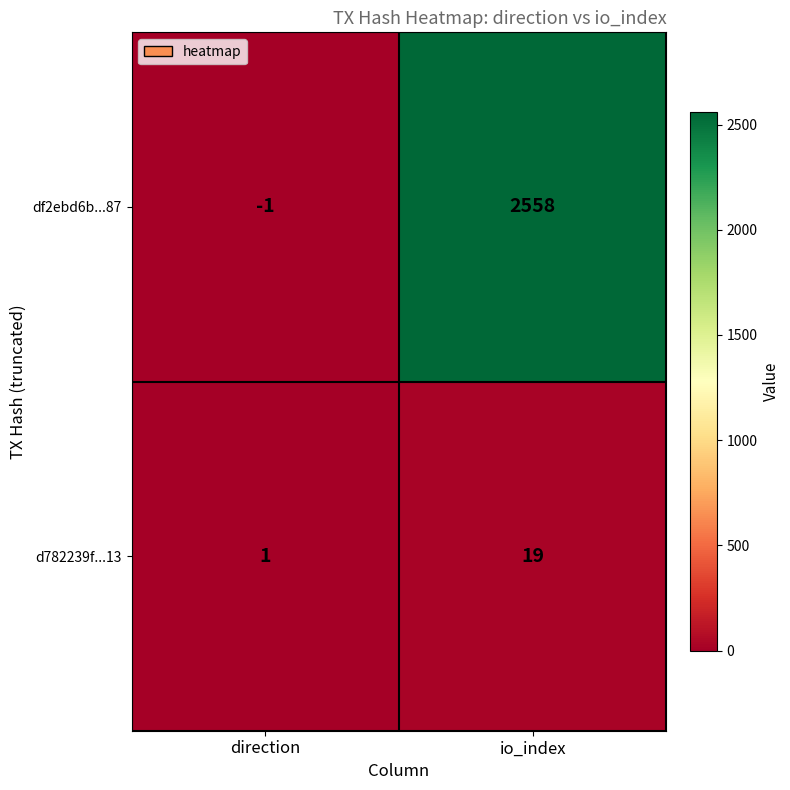

At direction, list the series in order from largest to smallest.

d782239f...13, df2ebd6b...87